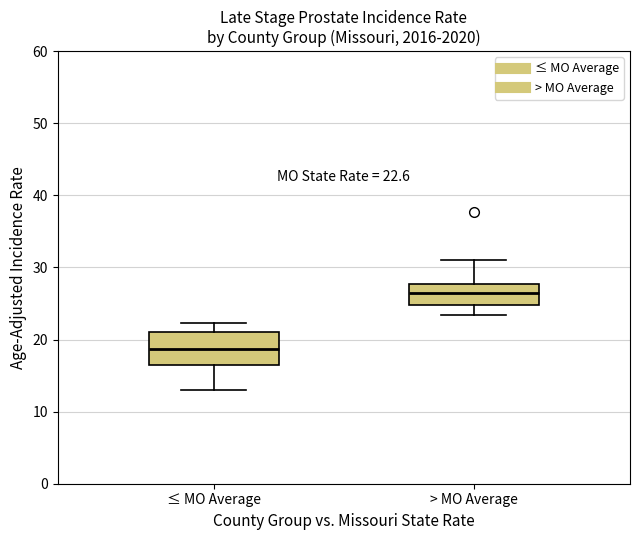

Which box has the highest median line?

> MO Average